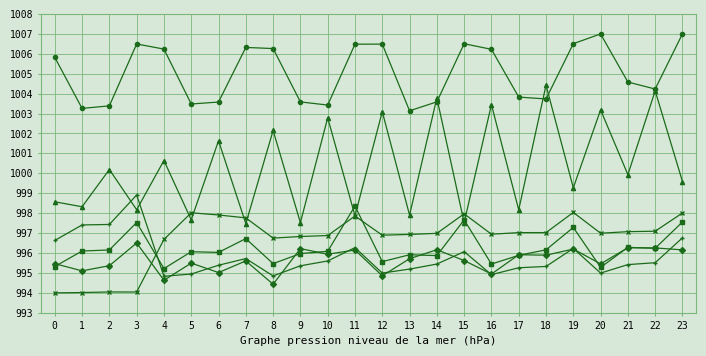

What is the total value across all series at 16?

5991.9